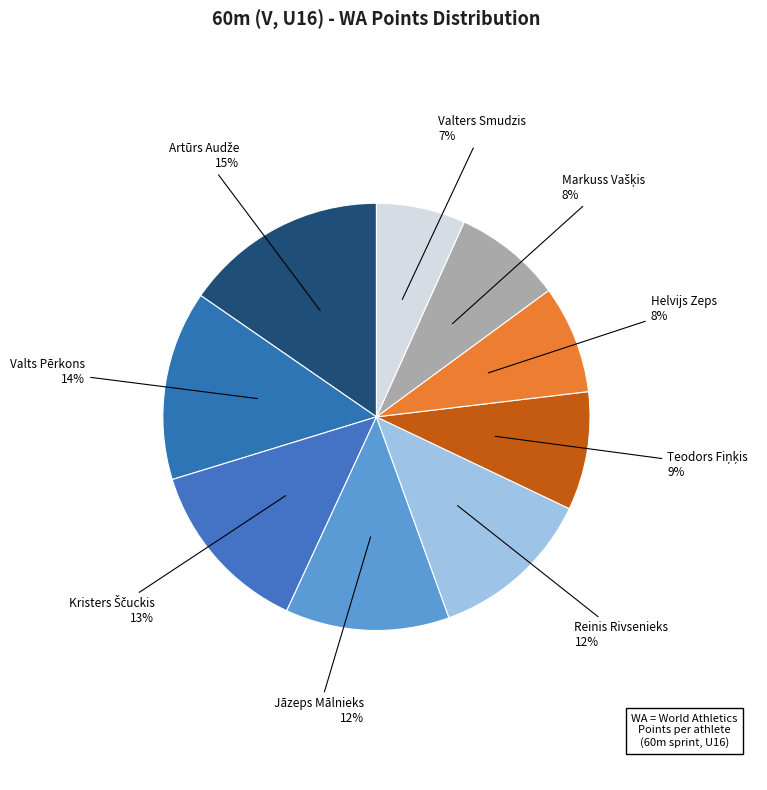

Count the number of slices in the pie.

9